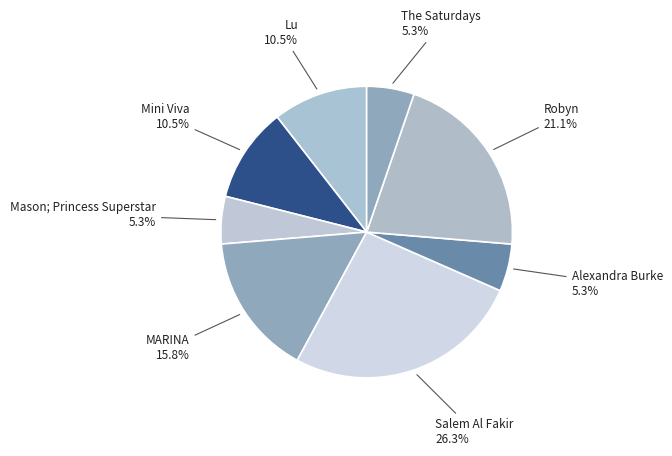

To the nearest percent, what is the average slice percentage?

12%